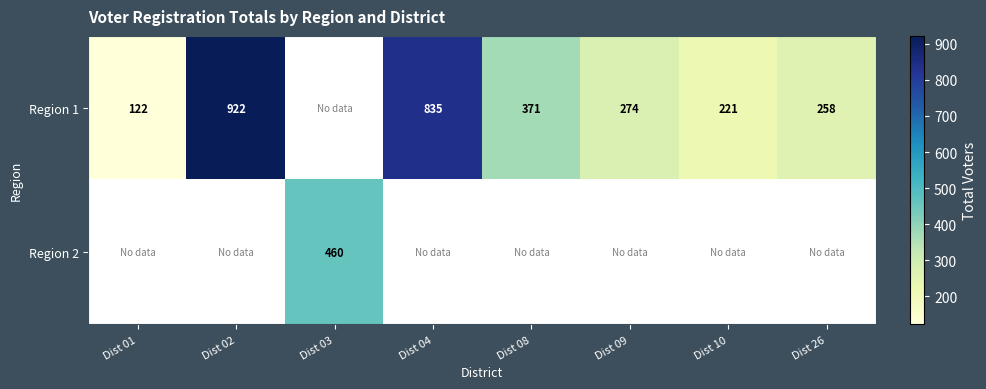

How many categories are shown in the chart?

8